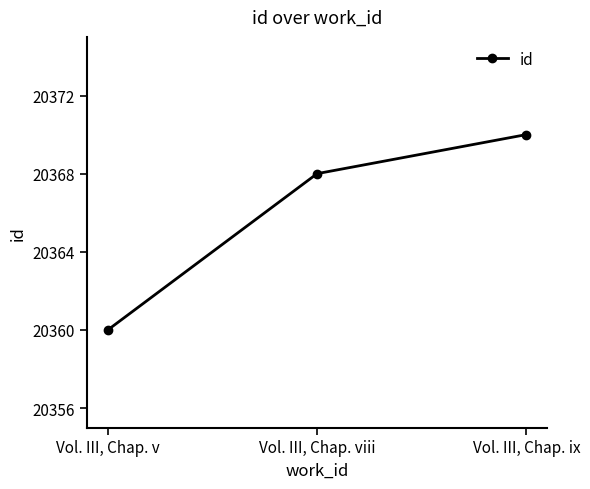

Reading right to left, transcribe all the data shown in this chart.

20370	20368	20360